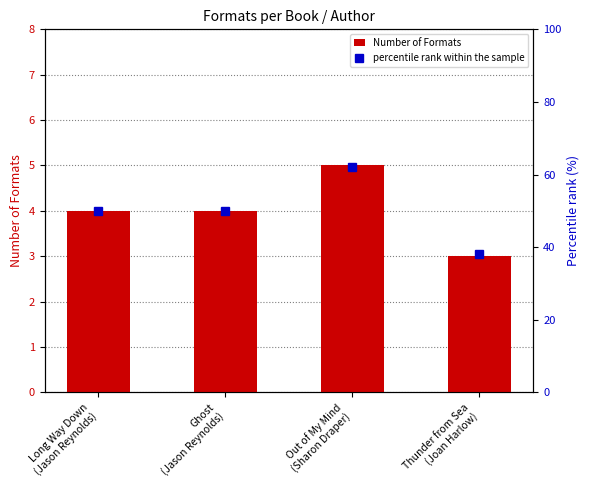

What is the value of the percentile rank within the sample bar at the 1st from the left?

50